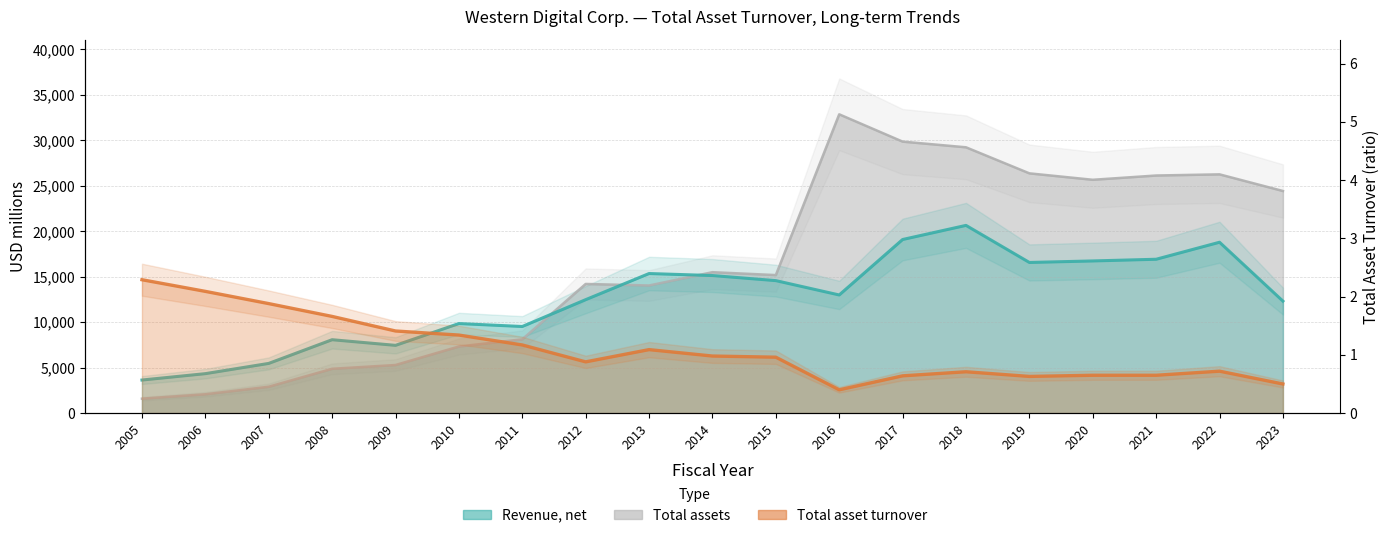

Reading right to left, extract all data points from this chart.

Revenue, net: 2023=12318.0	2022=18793.0	2021=16922.0	2020=16736.0	2019=16569.0	2018=20647.0	2017=19093.0	2016=12994.0	2015=14572.0	2014=15130.0	2013=15351.0	2012=12478.0	2011=9526.0	2010=9850.0	2009=7453.0	2008=8074.0	2007=5468.0	2006=4341.0	2005=3639.0
Total assets: 2023=24429.0	2022=26259.0	2021=26132.0	2020=25662.0	2019=26370.0	2018=29235.0	2017=29860.0	2016=32862.0	2015=15181.0	2014=15499.0	2013=14036.0	2012=14206.0	2011=8118.0	2010=7328.0	2009=5291.0	2008=4875.0	2007=2901.0	2006=2073.0	2005=1589.0
Total asset turnover: 2023=0.5	2022=0.7	2021=0.7	2020=0.7	2019=0.6	2018=0.7	2017=0.6	2016=0.4	2015=1.0	2014=1.0	2013=1.1	2012=0.9	2011=1.2	2010=1.3	2009=1.4	2008=1.7	2007=1.9	2006=2.1	2005=2.3